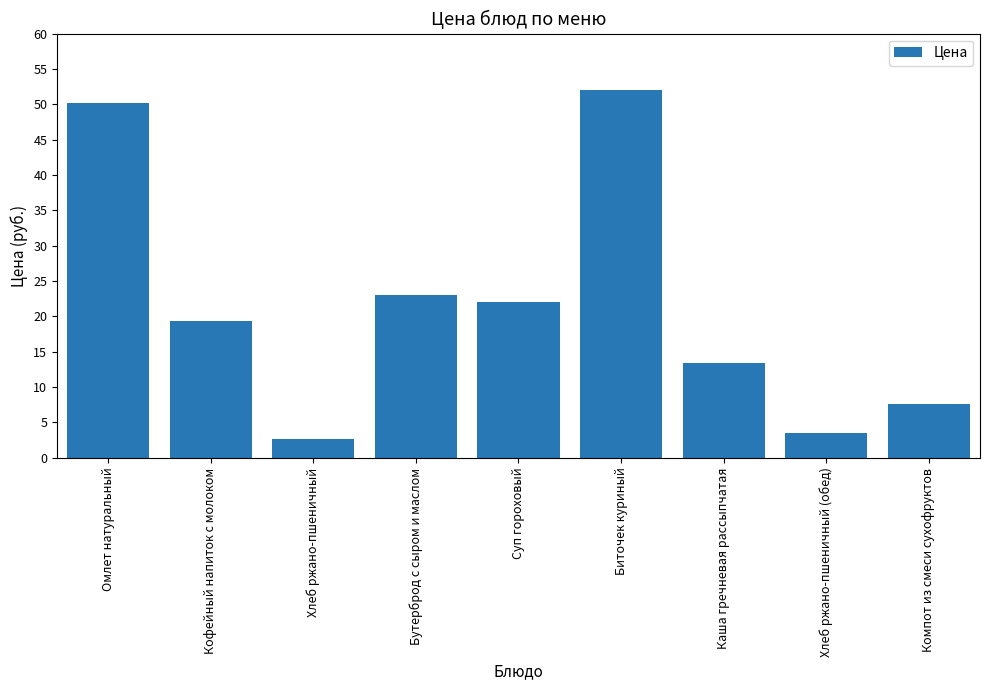

What is the approximate value at Омлет натуральный?

50.2